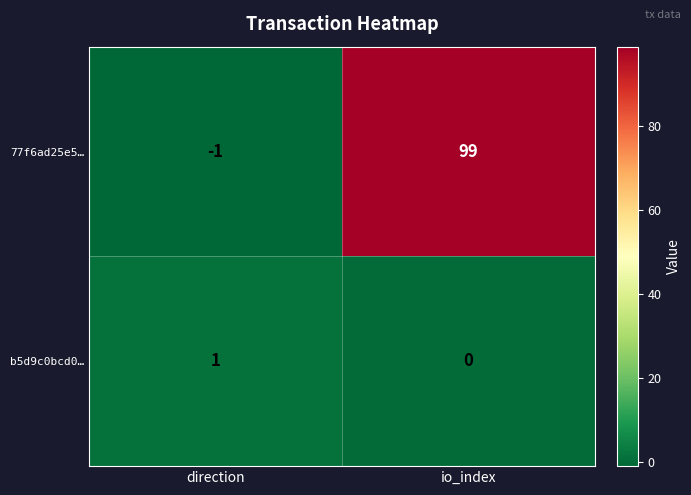

The value of 77f6ad25e5… at io_index is 99. True or false?

True